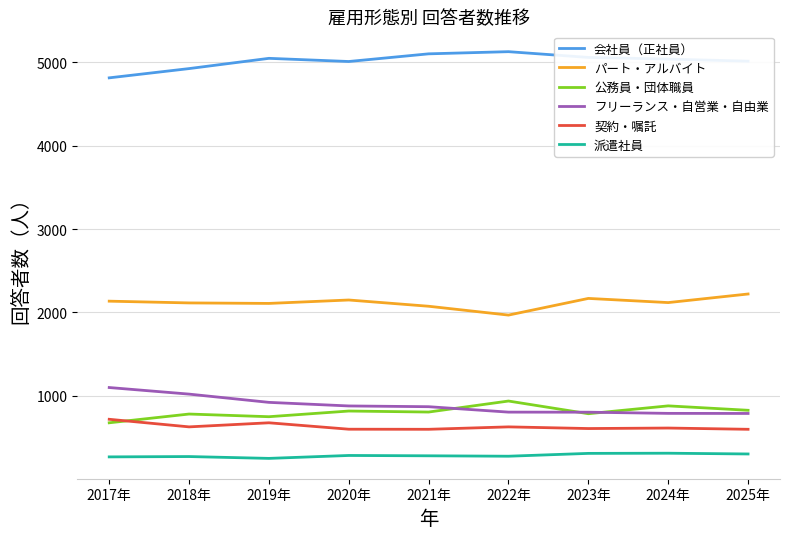

What is the highest value of the 会社員（正社員） series?

5128